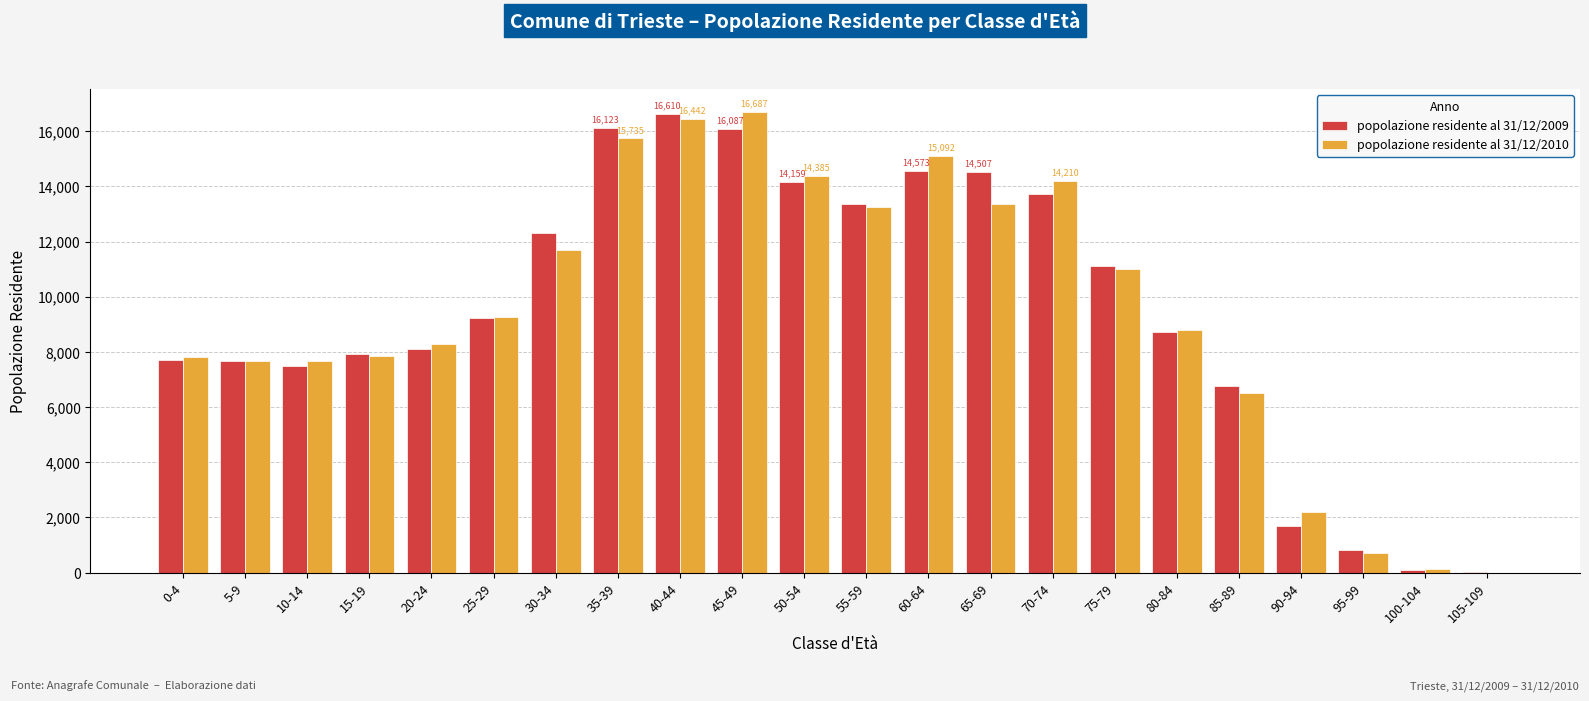

The value of popolazione residente al 31/12/2009 at 90-94 is 2732. True or false?

False